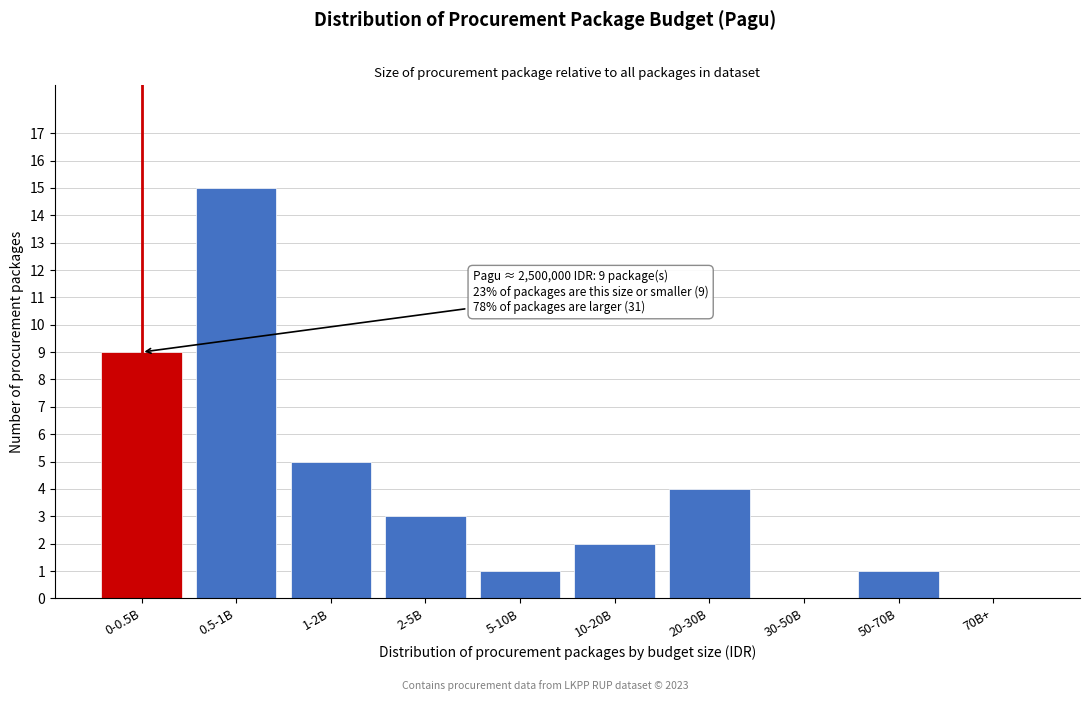

Reading left to right, list all the values displayed in this chart.

0-0.5B=9	0.5-1B=15	1-2B=5	2-5B=3	5-10B=1	10-20B=2	20-30B=4	30-50B=0	50-70B=1	70B+=0